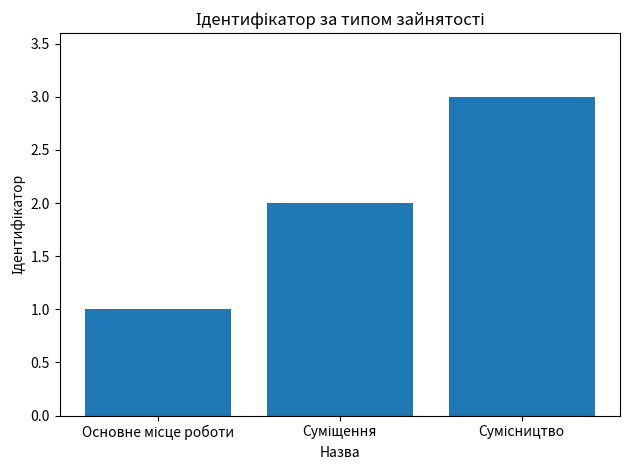

What is the sum of all values?

6